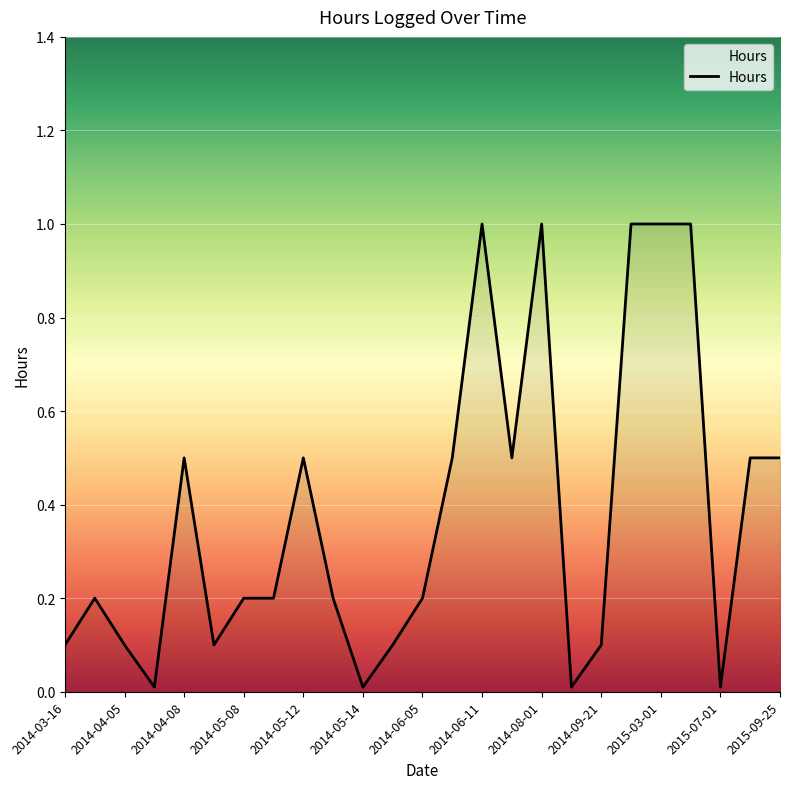

What is the difference between the maximum and minimum values?

1.0